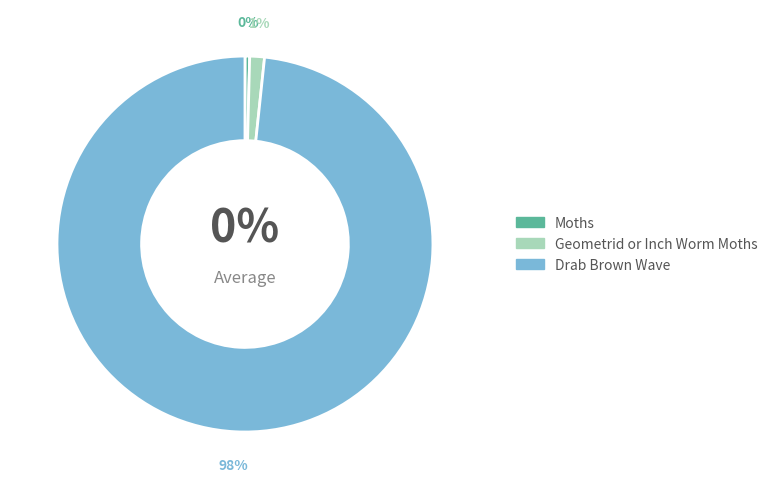

How many slices are in this pie chart?

3